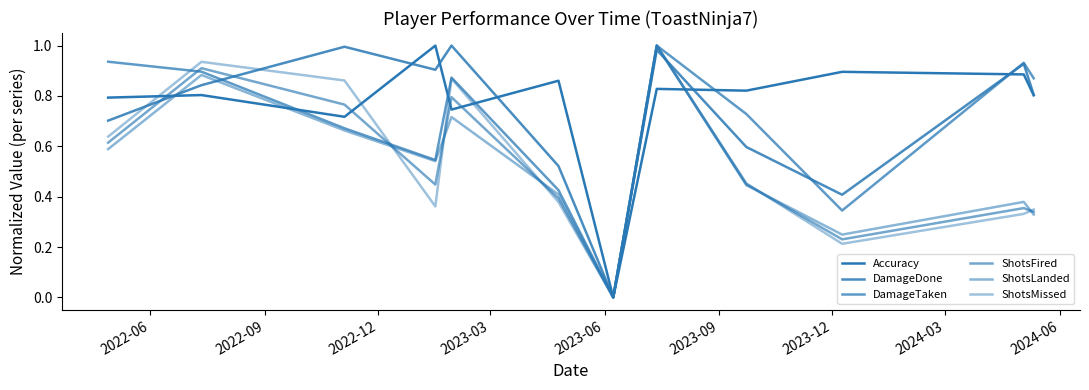

Reading left to right, list all the values displayed in this chart.

Accuracy: 0.8	0.8	0.7	1.0	0.7	0.9	0.0	0.8	0.8	0.9	0.9	0.8
DamageDone: 0.7	0.8	1.0	0.9	1.0	0.5	0.0	1.0	0.6	0.4	0.9	0.8
DamageTaken: 0.9	0.9	0.7	0.5	0.9	0.4	0.0	1.0	0.7	0.3	0.9	0.9
ShotsFired: 0.6	0.9	0.8	0.4	0.8	0.4	0.0	1.0	0.4	0.2	0.4	0.3
ShotsLanded: 0.6	0.9	0.7	0.5	0.7	0.4	0.0	1.0	0.4	0.2	0.4	0.3
ShotsMissed: 0.6	0.9	0.9	0.4	0.9	0.4	0.0	1.0	0.5	0.2	0.3	0.3